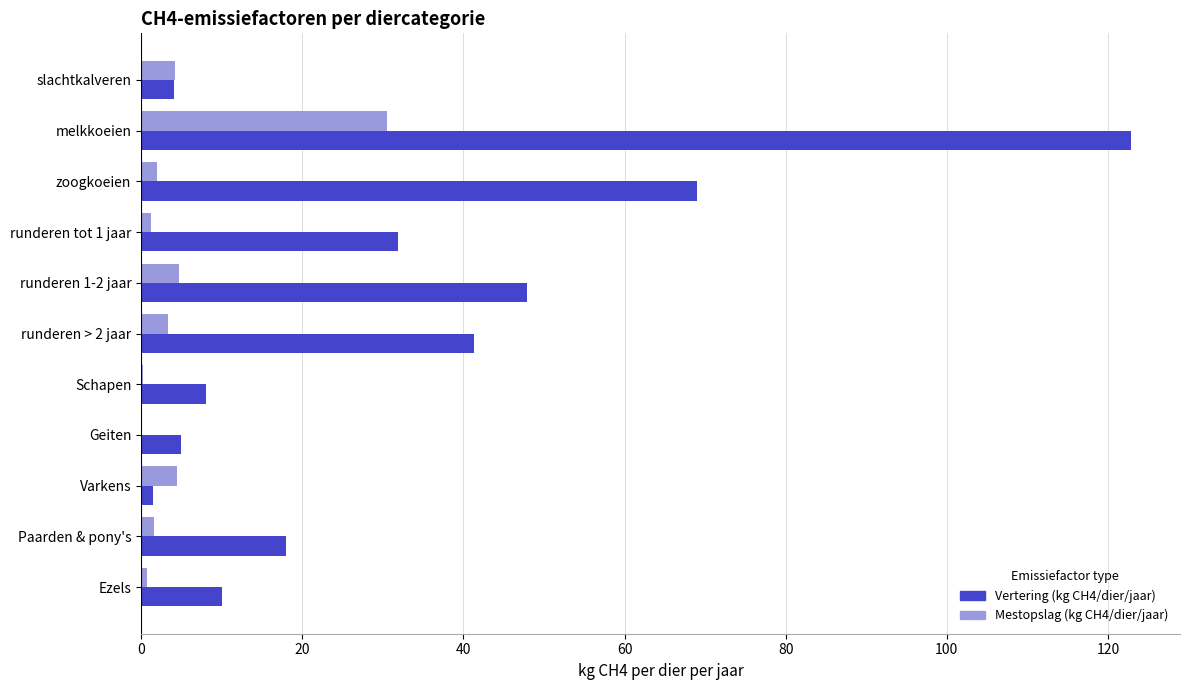

The Vertering (kg CH4/dier/jaar) series shows 4.2 at Paarden & pony's. True or false?

False